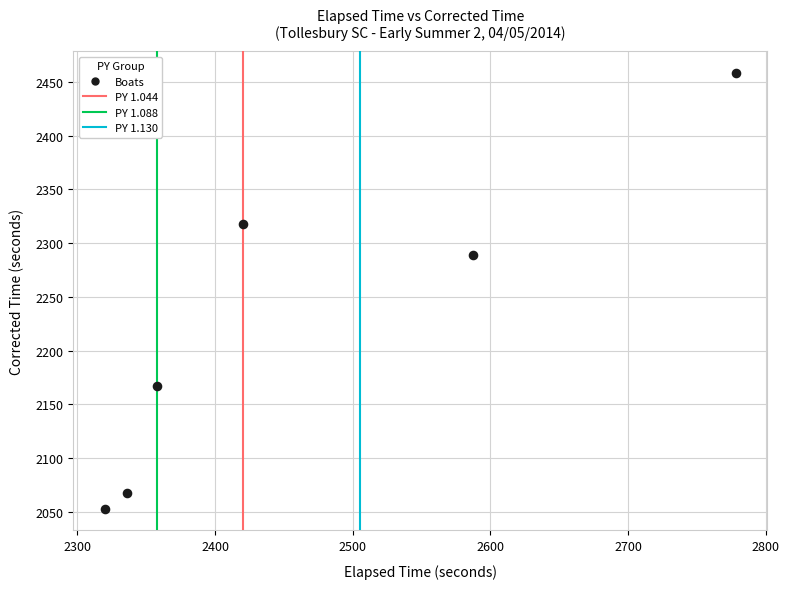

What Y value in the scatter plot is closest to 2255?

2289.4